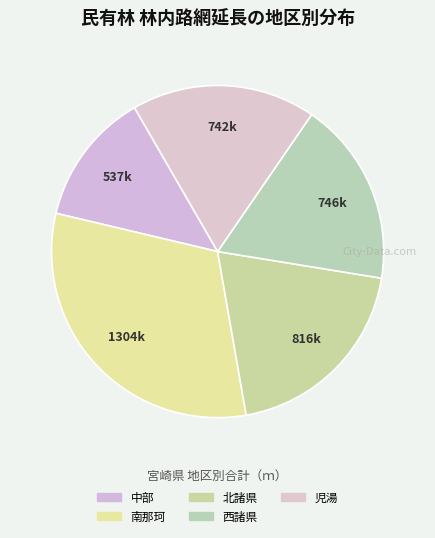

Rank the categories by value from highest to lowest.

南那珂, 北諸県, 西諸県, 児湯, 中部